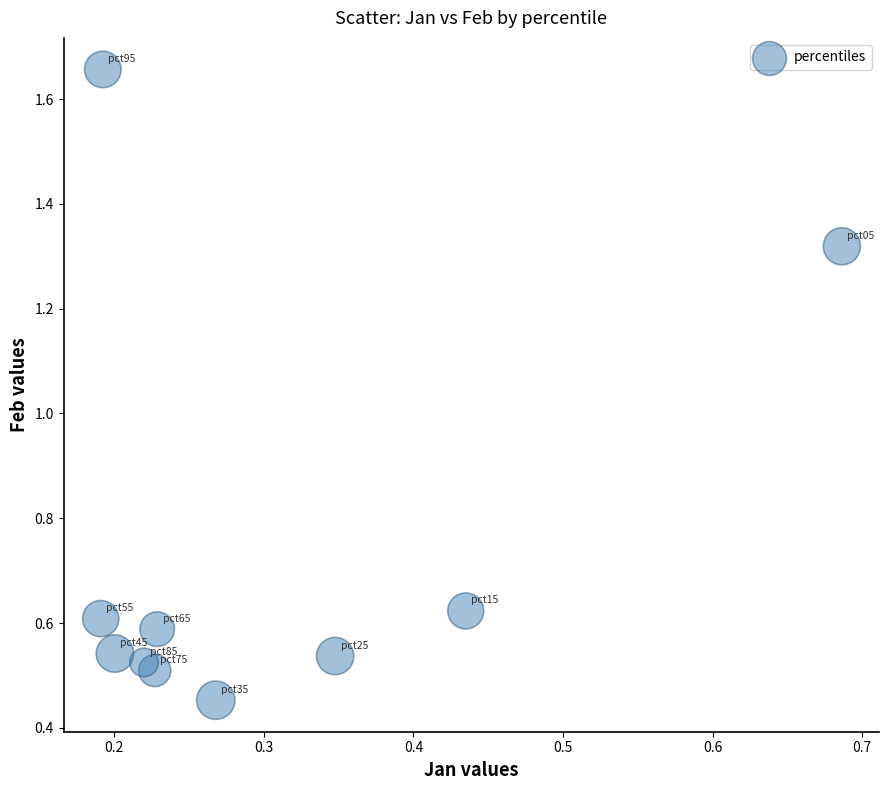

What is the average X value?

0.3